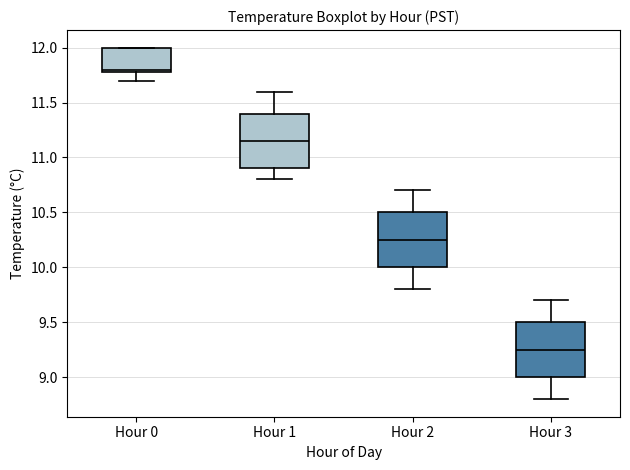

Where does the lower whisker of the box for Hour 1 end on the y-axis? The values are not printed on the chart, so give them approximately, as read against the axis.

10.80